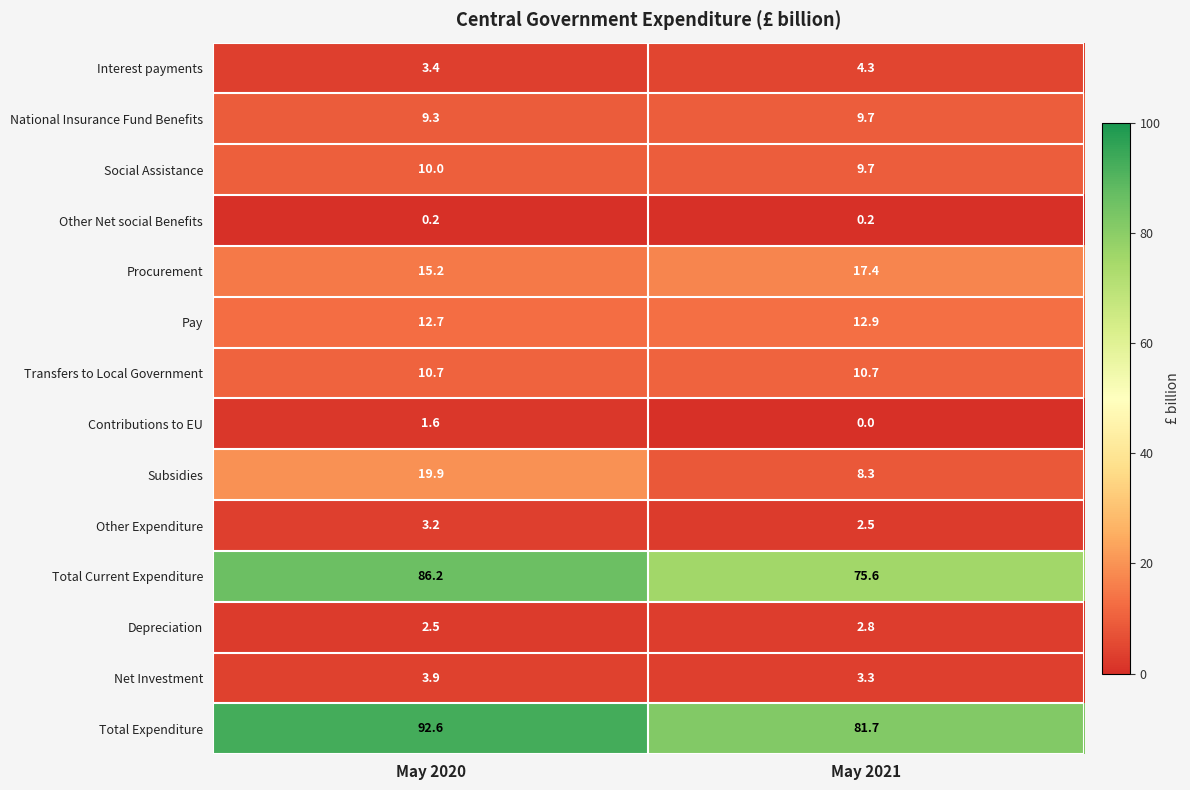

Where does the Procurement series first go above 17?

May 2021